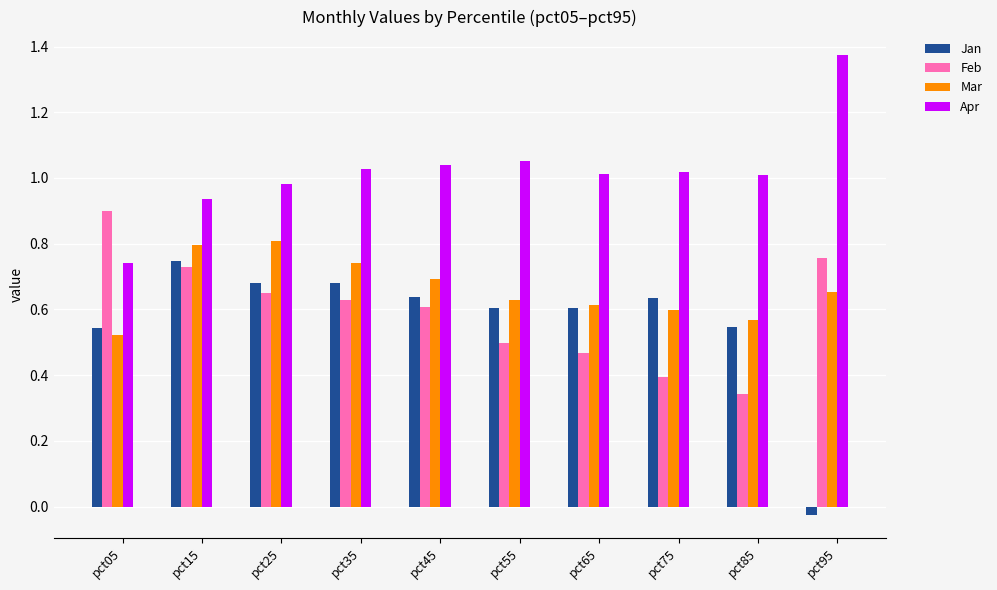

Where is Feb nearest to the value 0?

pct85